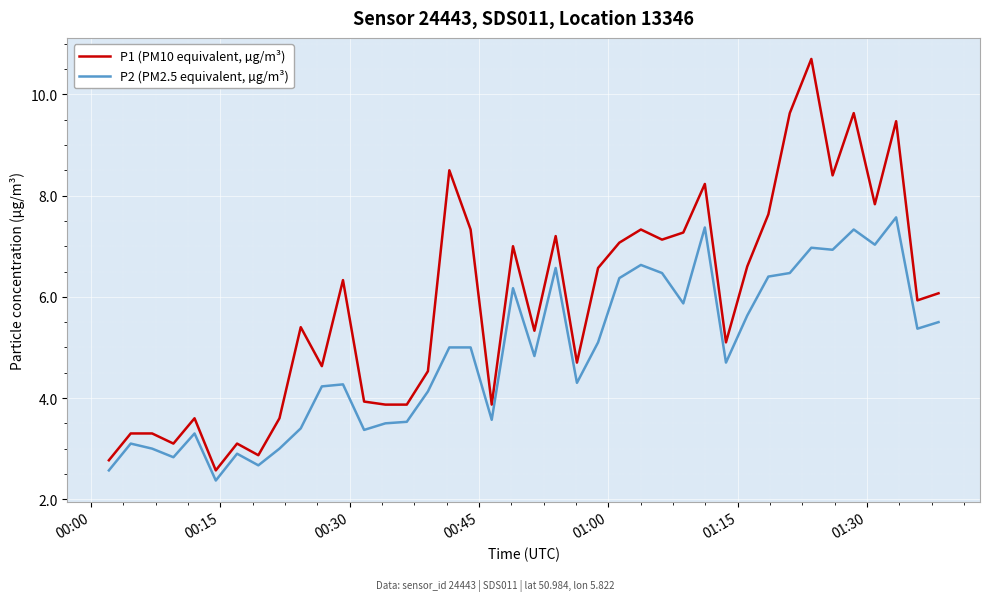

Which series has the largest range (max minus min)?

P1 (PM10 equivalent, µg/m³)